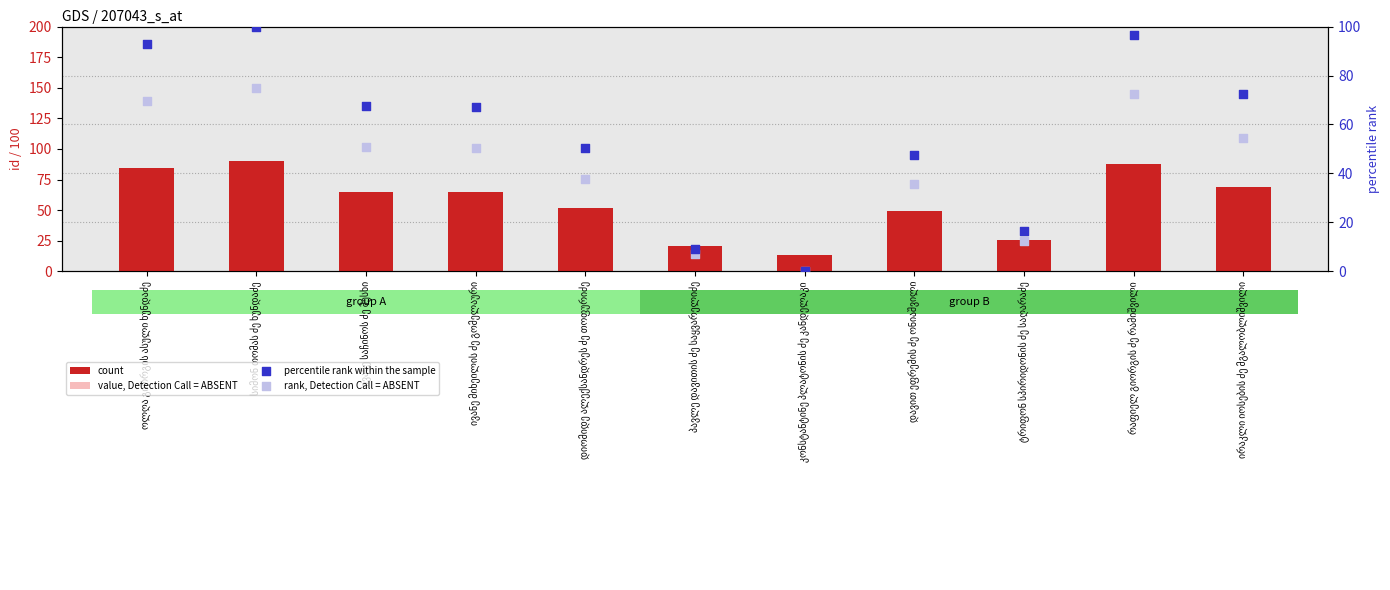

What are all the series names shown in the legend?

count, value, Detection Call = ABSENT, percentile rank within the sample, rank, Detection Call = ABSENT